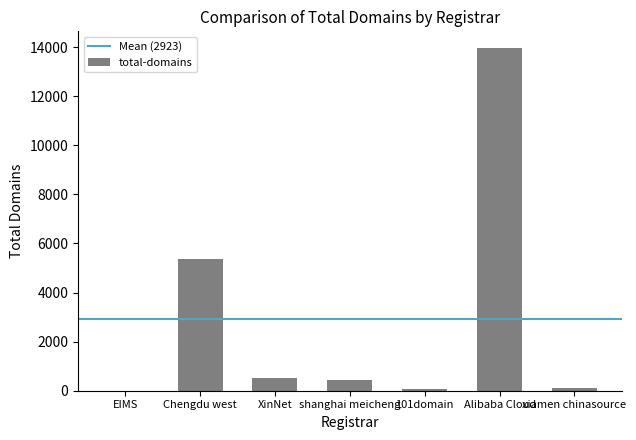

What is the sum of the values at Chengdu west and Alibaba Cloud?

19319